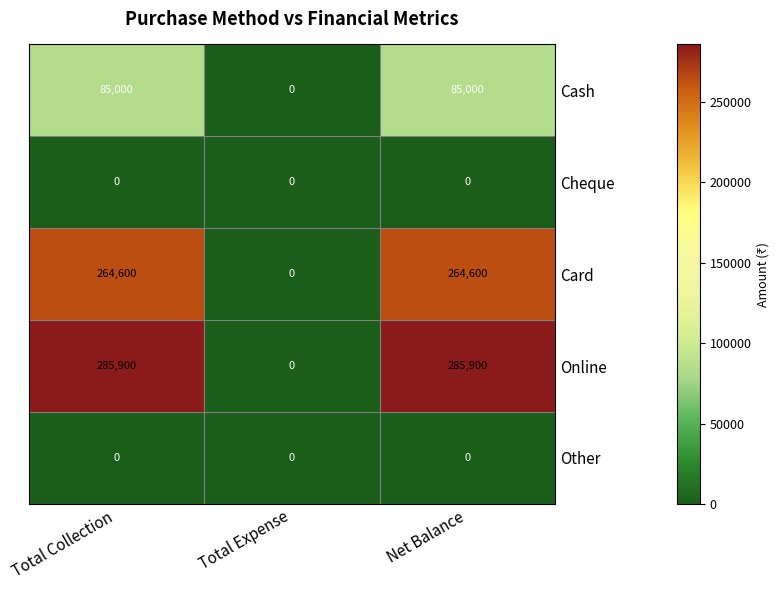

What is the total value across all series at Total Collection?

635500